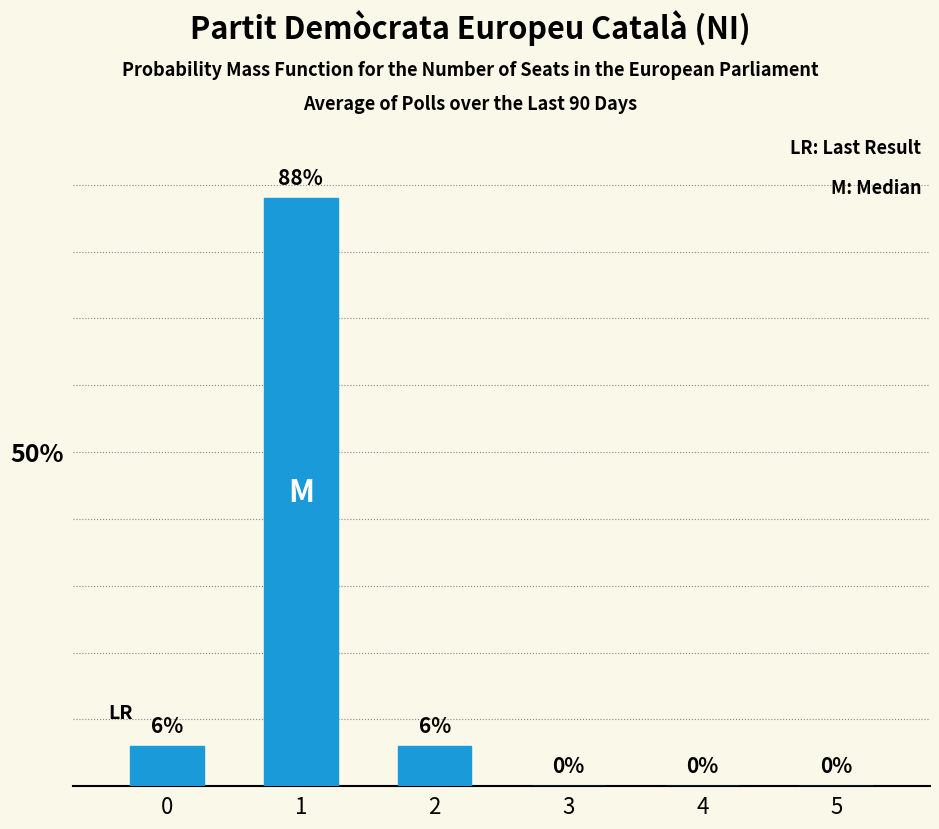

What is the change in value from 1 to 4?

-88